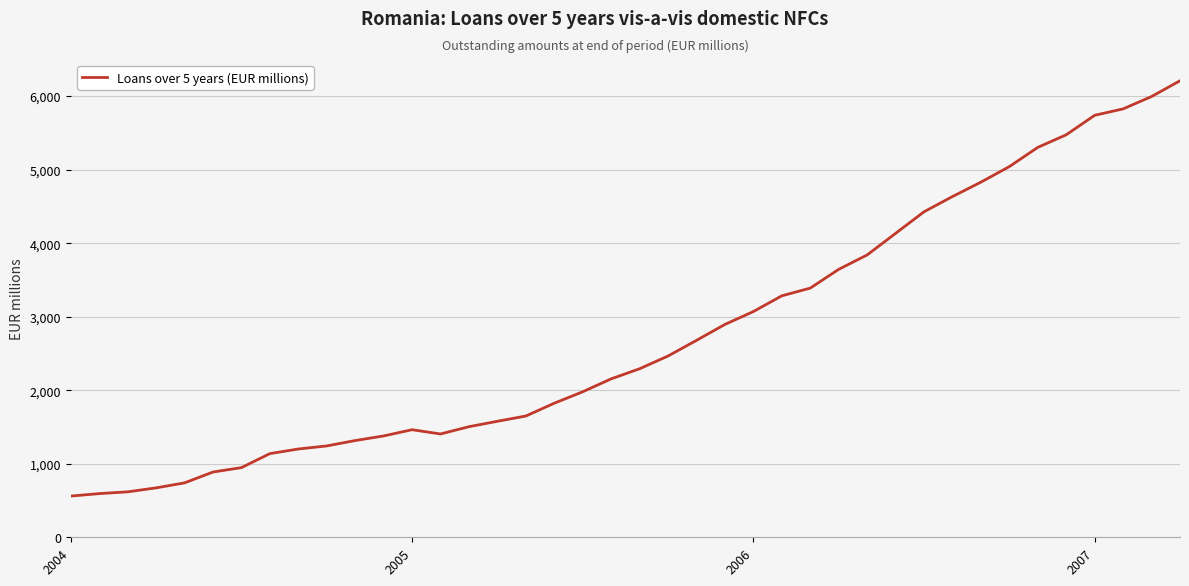

What is the greatest value displayed?

6208.8